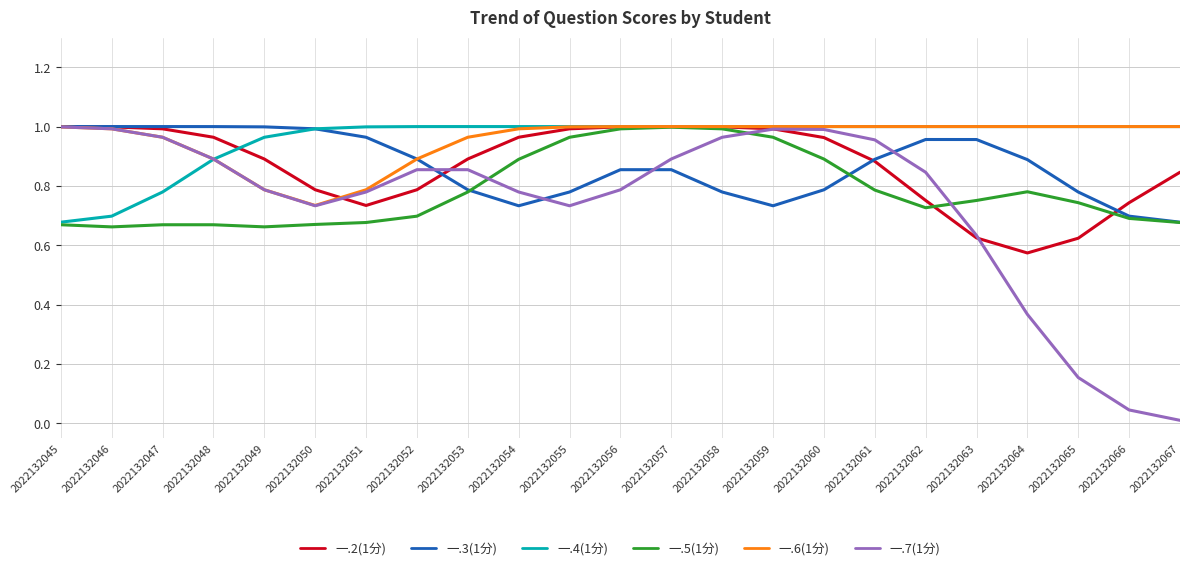

The 一.6(1分) series shows 0.2 at 2022132046. True or false?

False